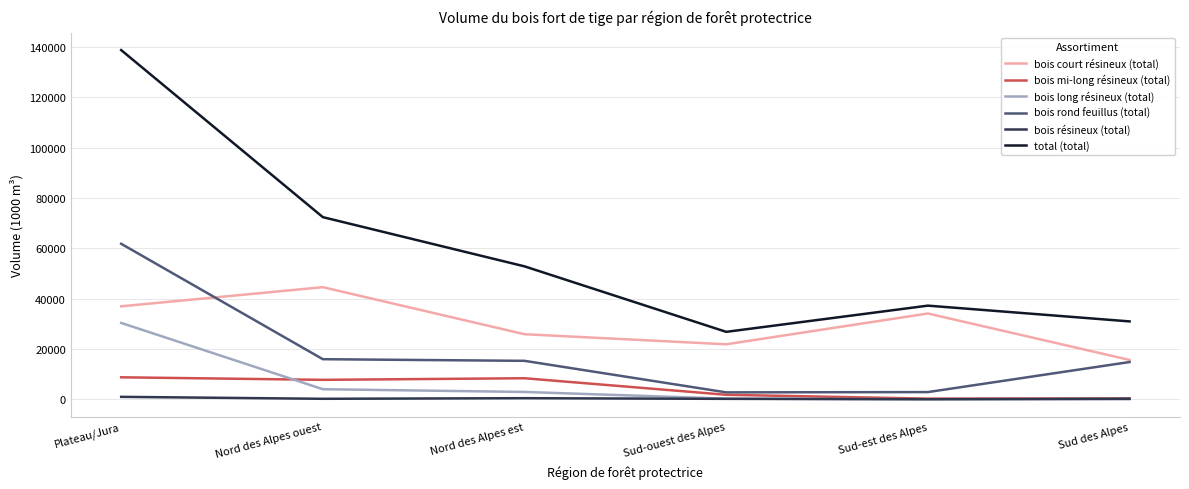

Which series has the largest total across all categories?

total (total)